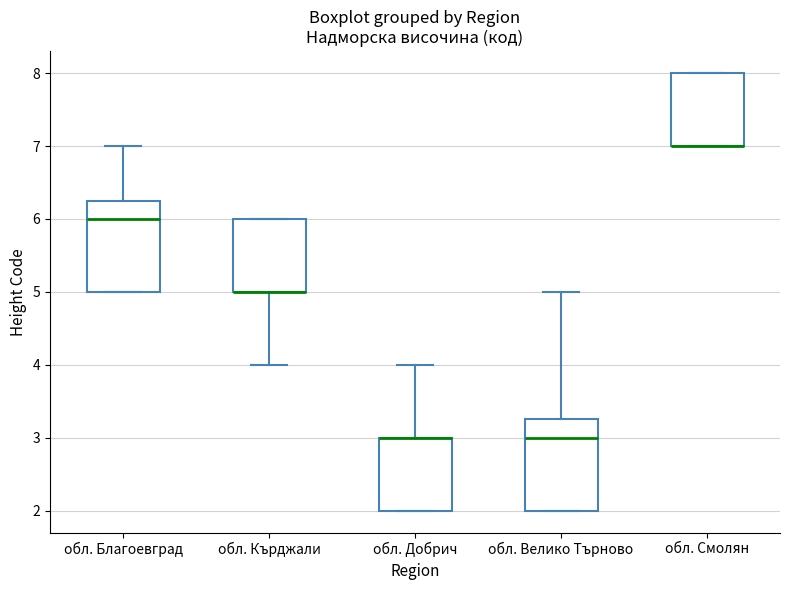

Where is the upper edge of the box for обл. Велико Търново on the y-axis? The values are not printed on the chart, so give them approximately, as read against the axis.

3.3